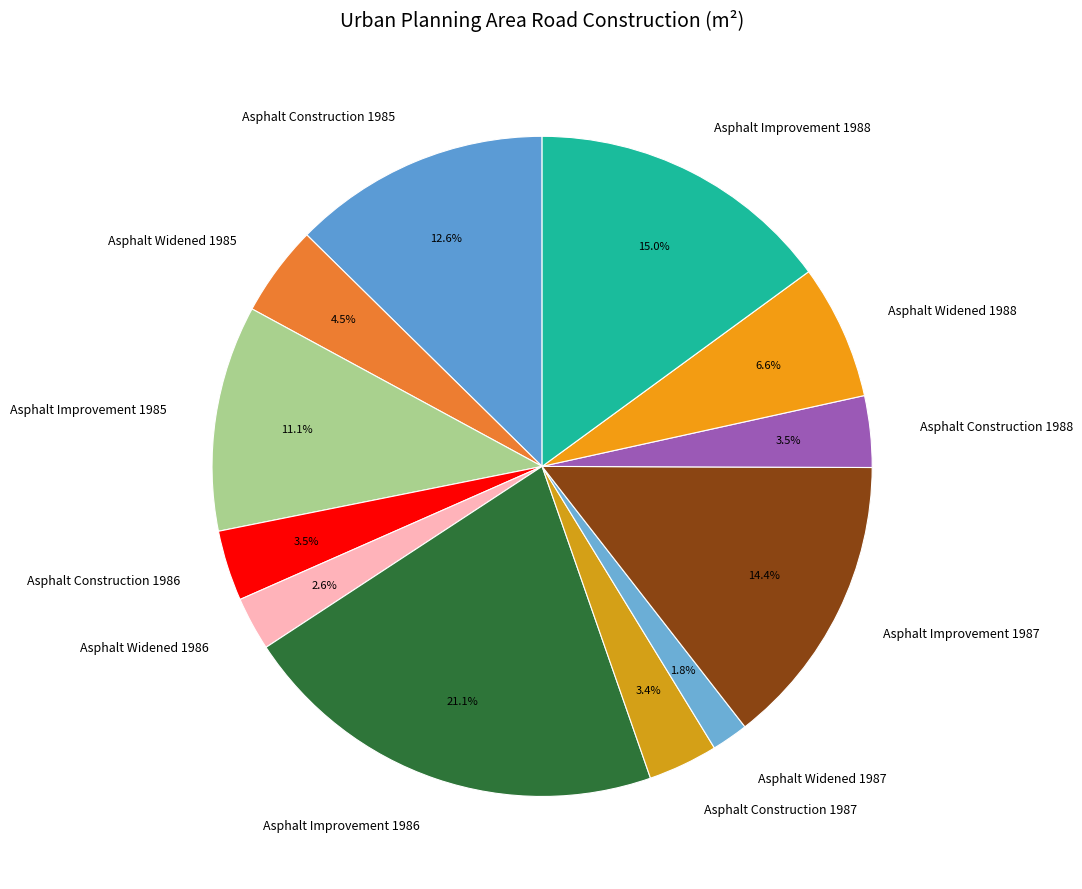

How many segments does this pie chart have?

12